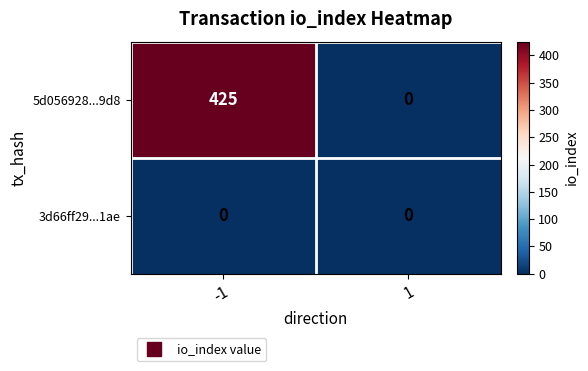

Is it true that 5d056928...9d8 equals 231 at -1?

False